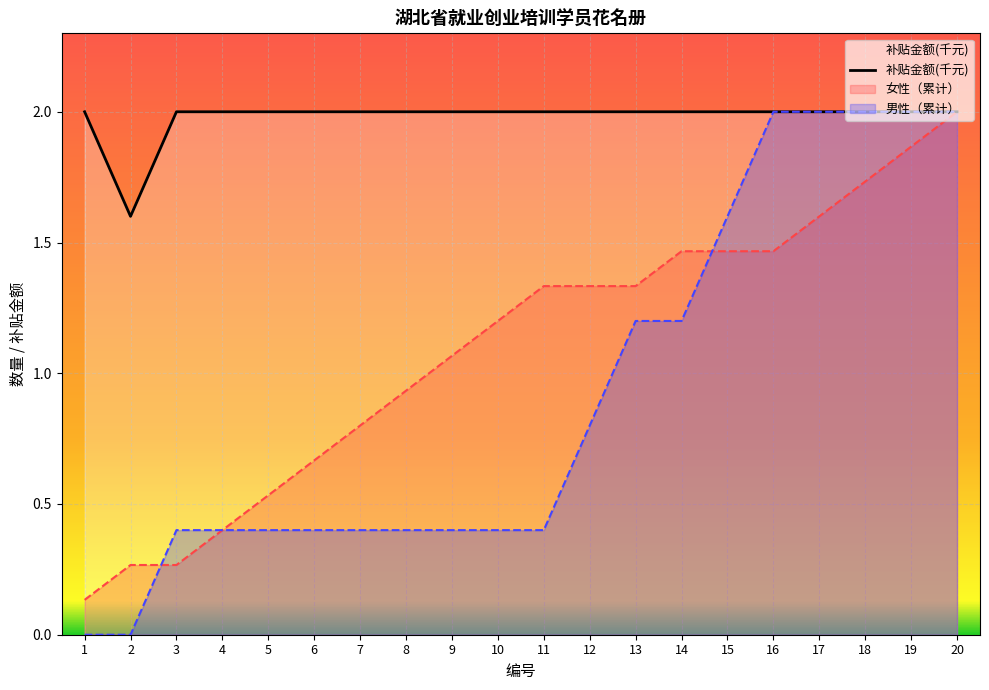

How many categories are shown in the chart?

20